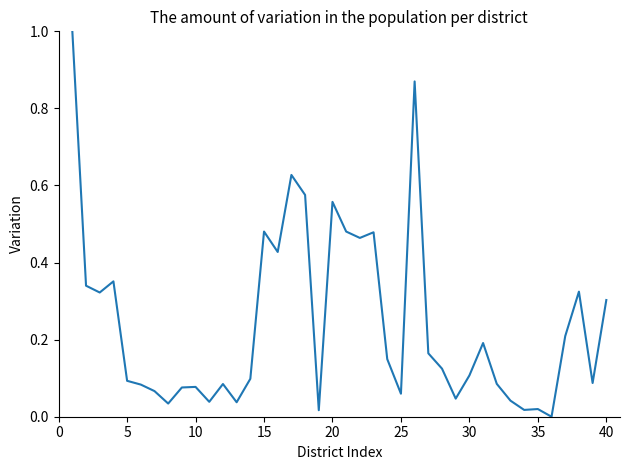

What is the difference between the maximum and minimum values?

1.0